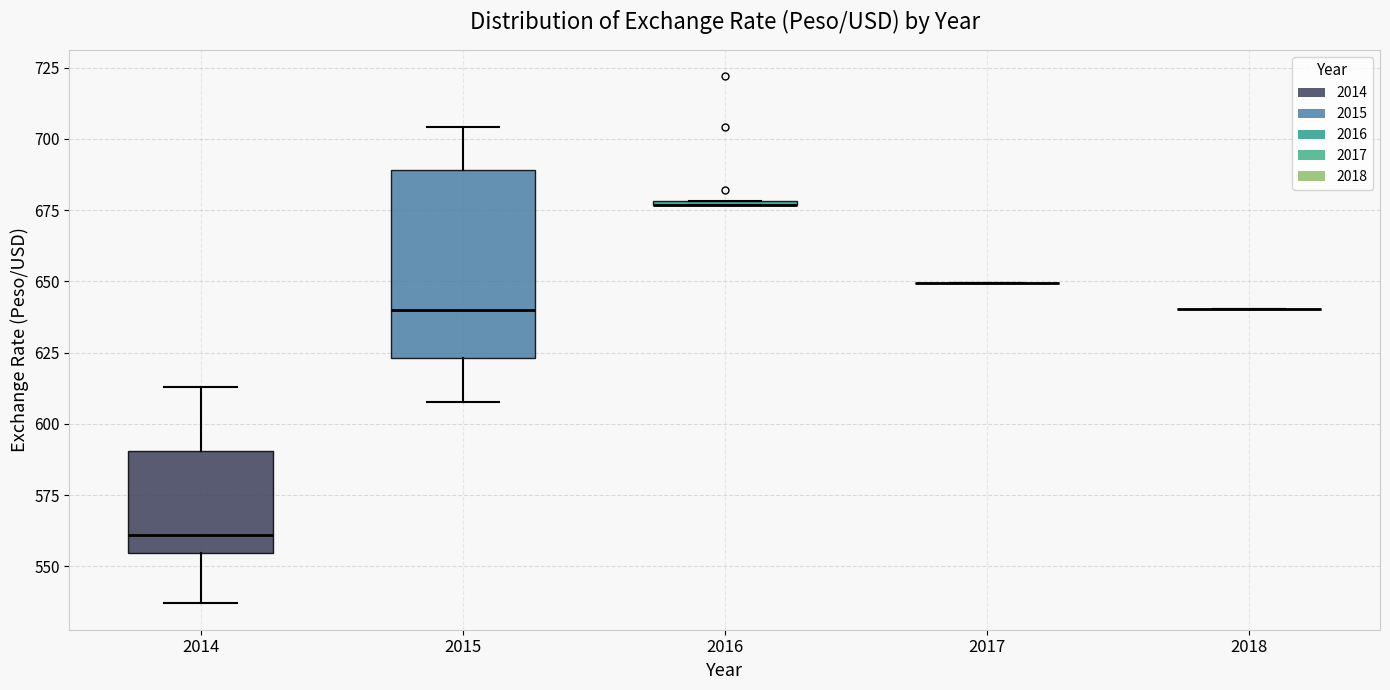

Comparing the boxes themselves (not the whiskers), which one is the tallest?

2015